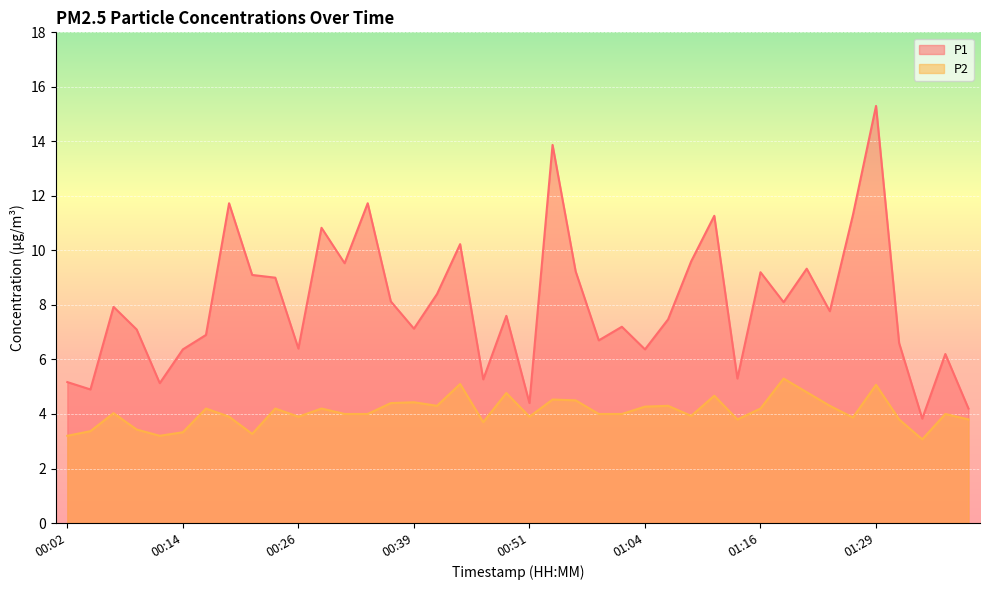

True or false: P1 has more than 1 points higher than both neighbors.

True